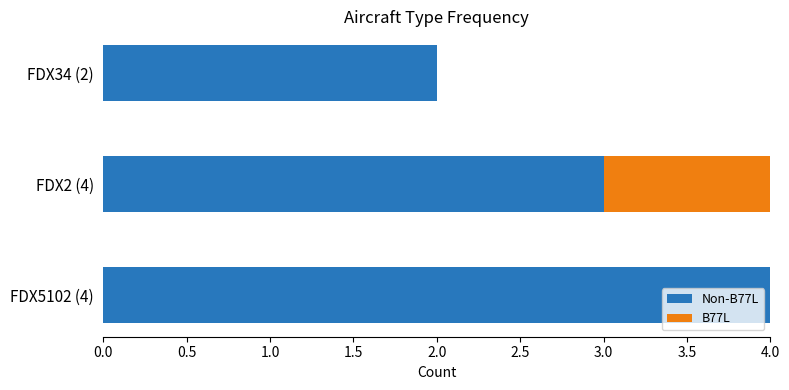

What are all the series names shown in the legend?

Non-B77L, B77L